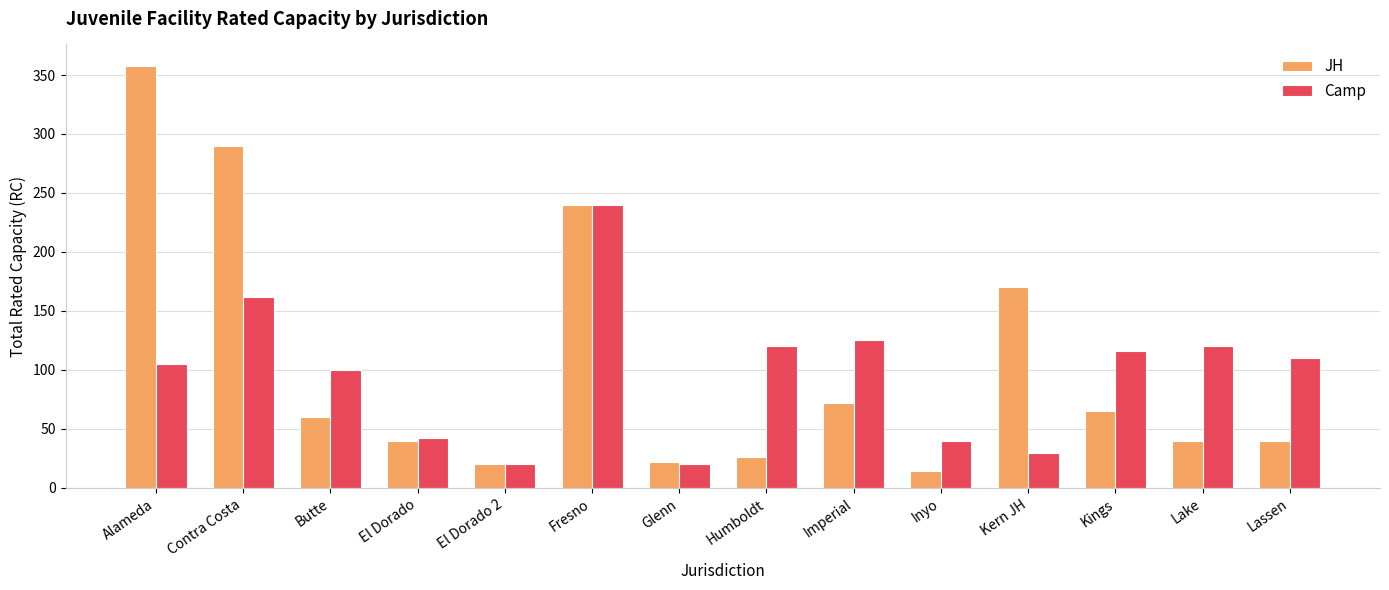

Read the Camp value at Contra Costa, to the nearest 5.

160